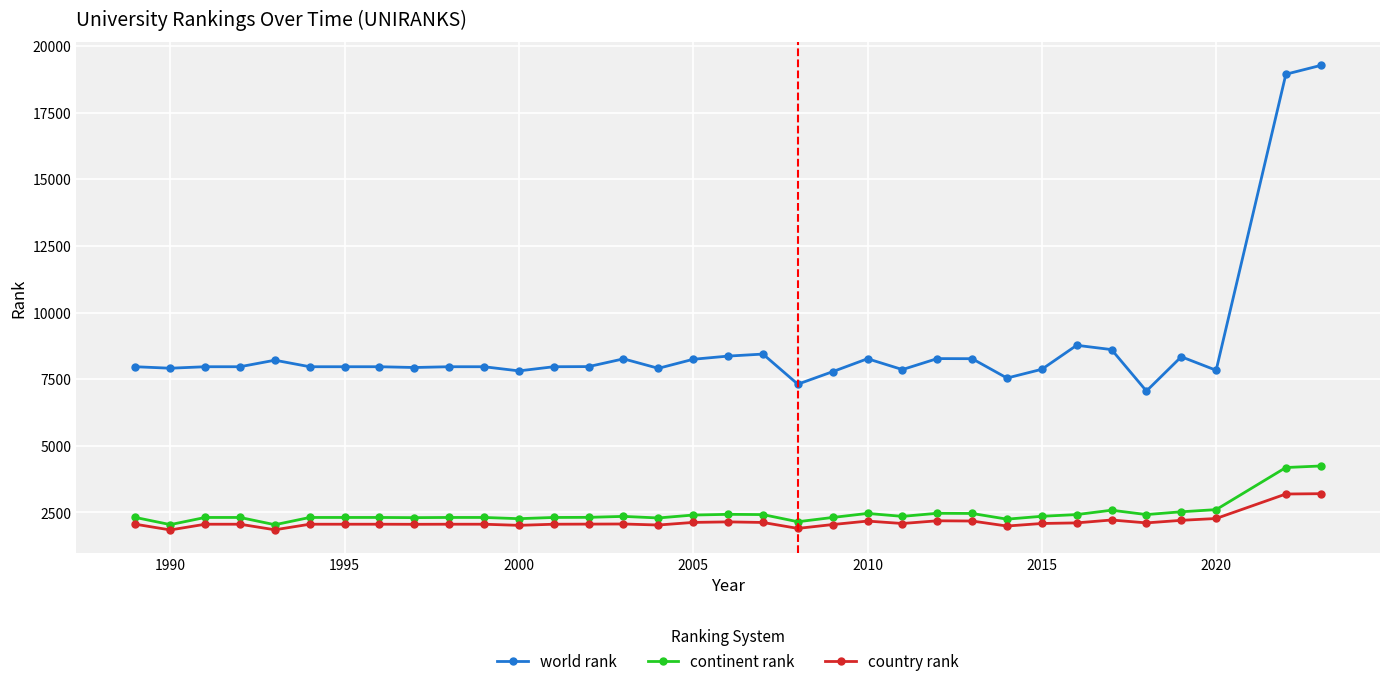

What is the difference between the maximum and second lowest values in the continent rank series?

2201